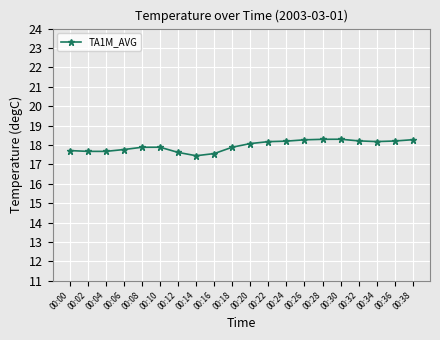

True or false: there are more than 1 points higher than both neighbors.

True